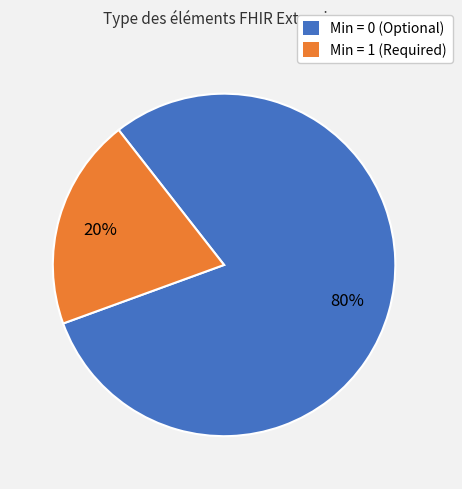

Is there any slice that represents more than half of the pie?

Yes